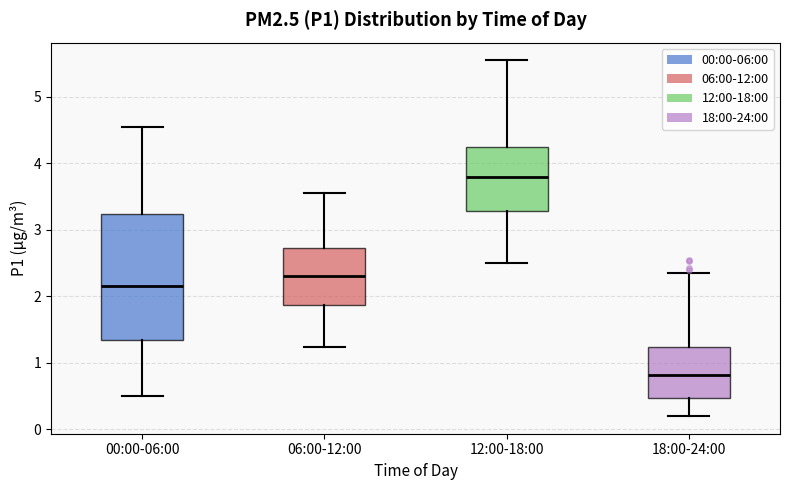

Where is the lower edge of the box for 00:00-06:00 on the y-axis? The values are not printed on the chart, so give them approximately, as read against the axis.

1.3